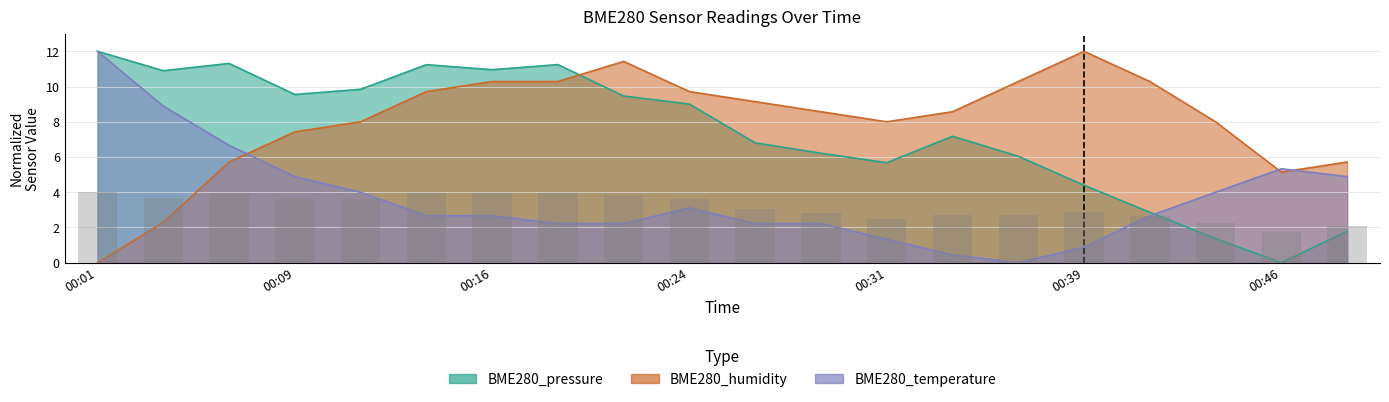

What is the sum of all BME280_humidity values?

160.6